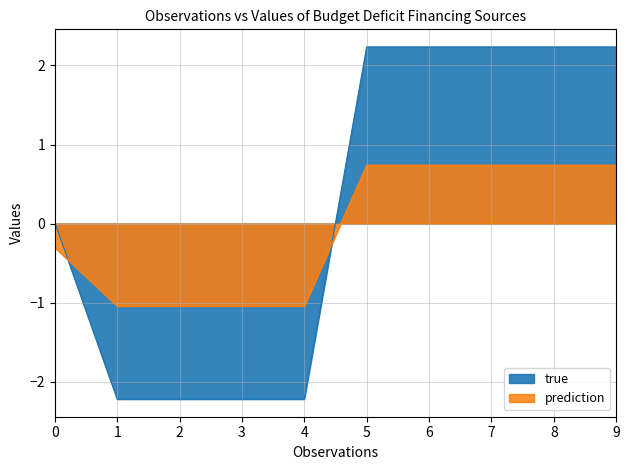

What is the difference between the highest and lowest values at 4?

1.2